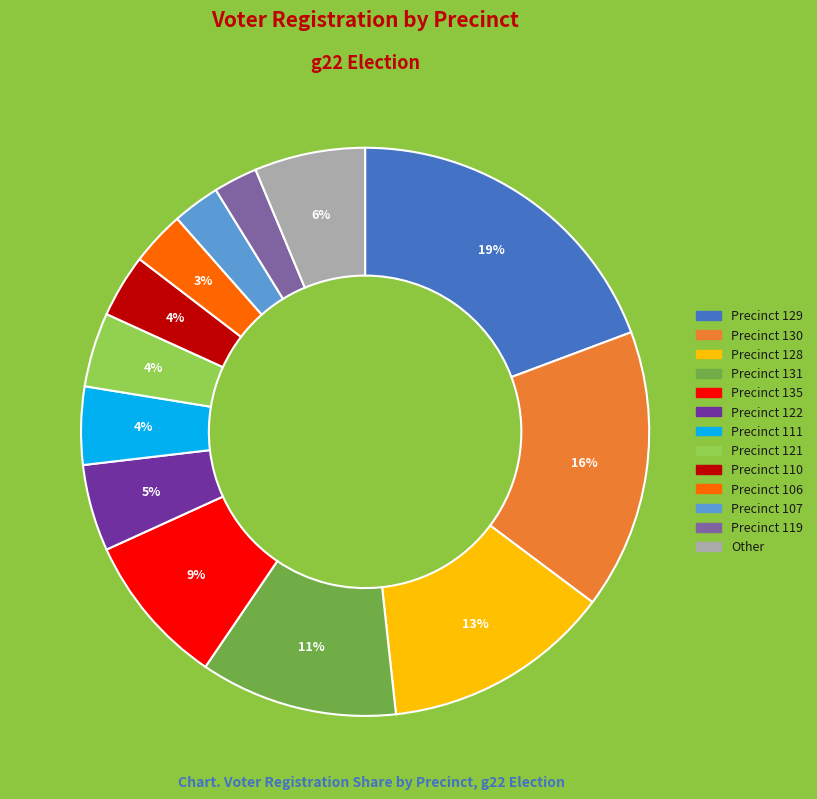

To the nearest percent, what is the difference between the largest and smallest slice percentages?

17%